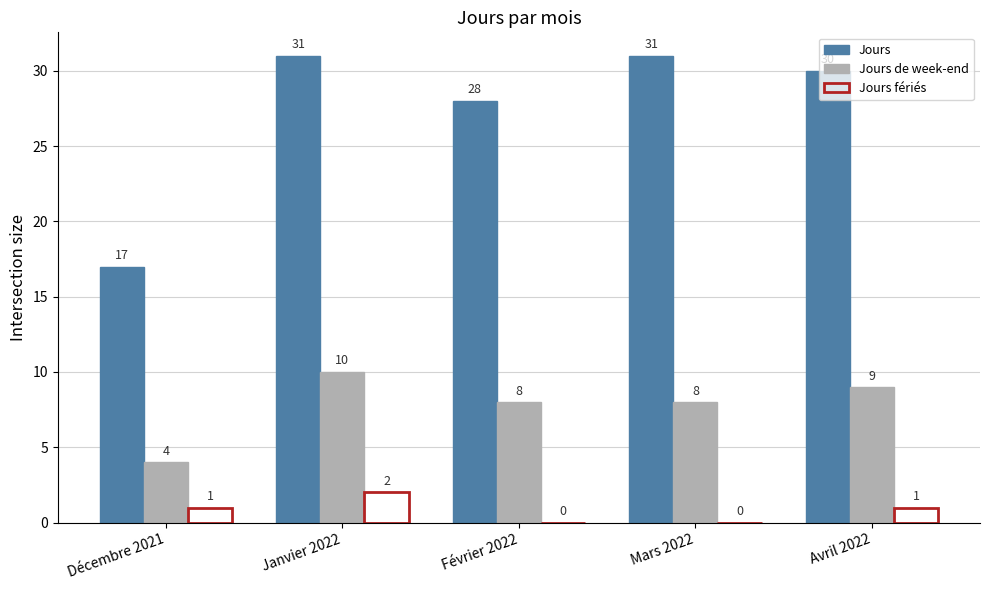

Reading left to right, list all the values displayed in this chart.

Jours: Décembre 2021=17	Janvier 2022=31	Février 2022=28	Mars 2022=31	Avril 2022=30
Jours de week-end: Décembre 2021=4	Janvier 2022=10	Février 2022=8	Mars 2022=8	Avril 2022=9
Jours fériés: Décembre 2021=1	Janvier 2022=2	Février 2022=0	Mars 2022=0	Avril 2022=1